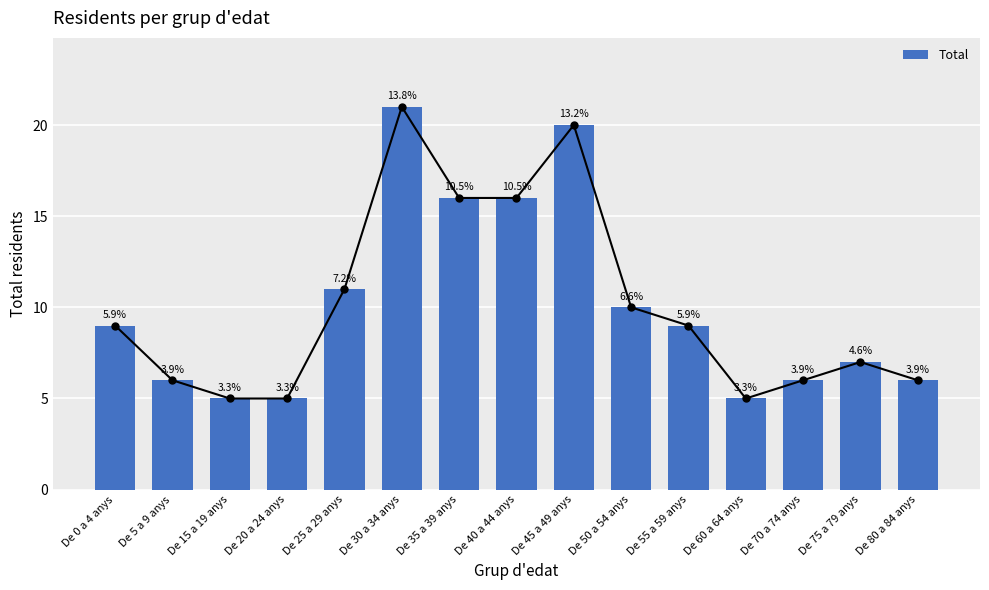

How many values are below 9?

7